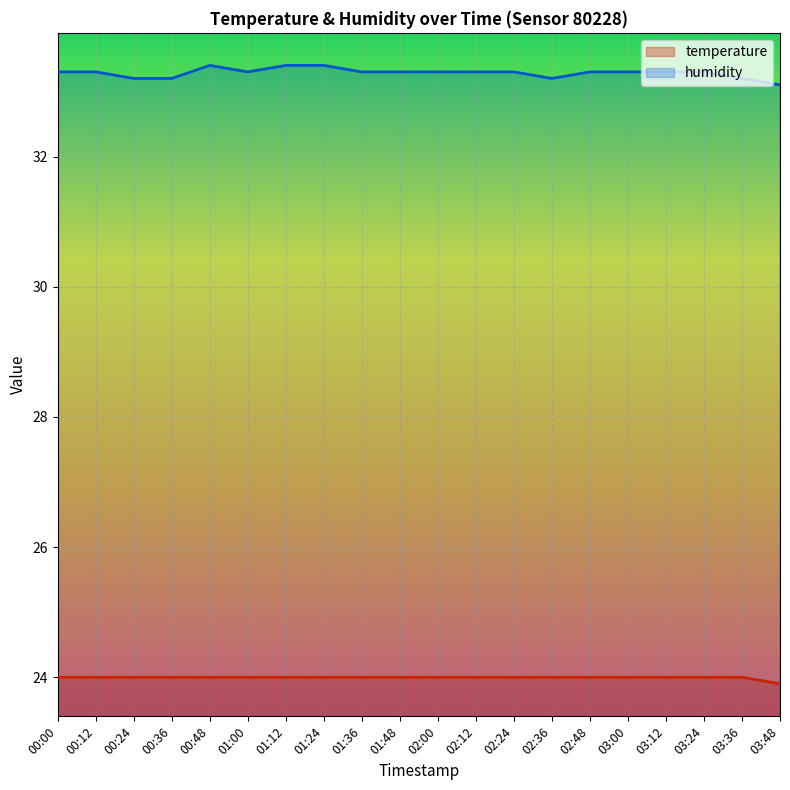

Which category has the lowest value across all series?

03:48